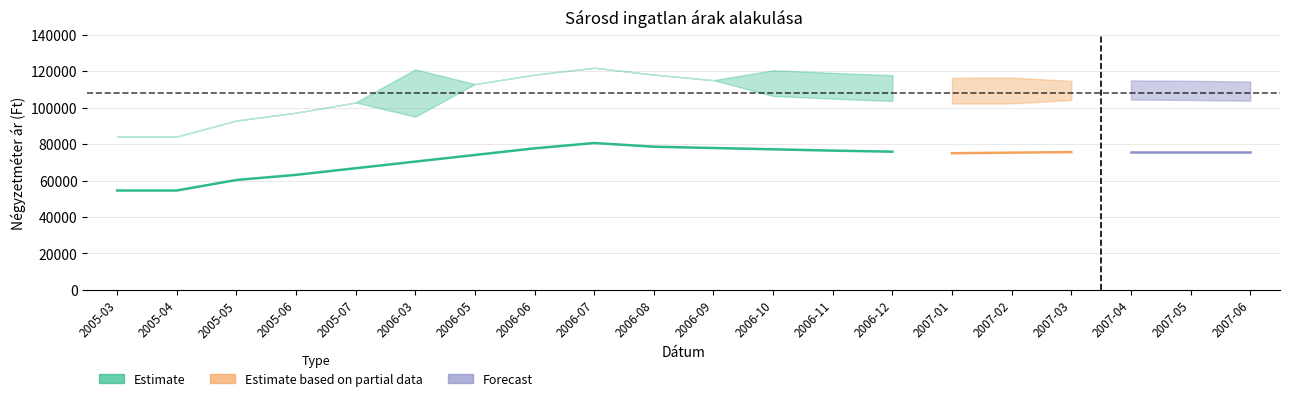

True or false: Szórás alsó határ and Átlagos reál ár intersect in this chart.

False